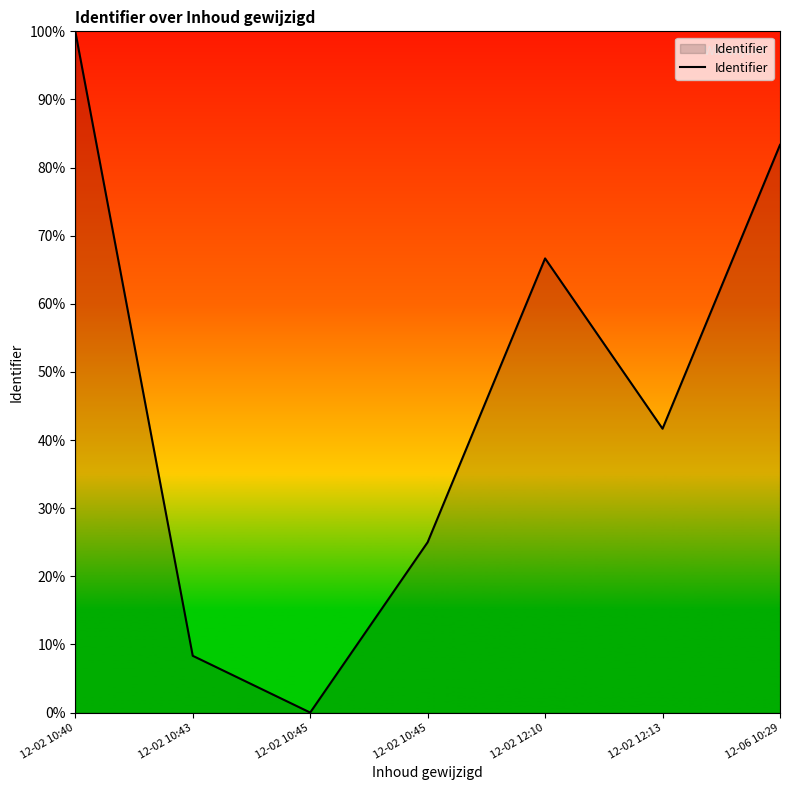

At which label does the data first exceed 41?

12-02 10:40